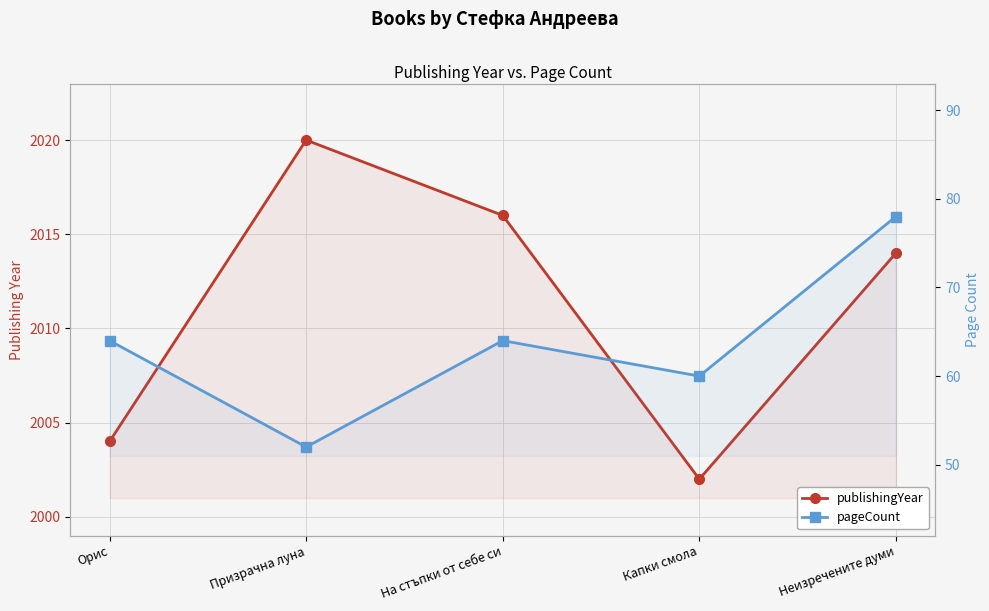

Which has a higher value, На стъпки от себе си or Неизречените думи?

На стъпки от себе си